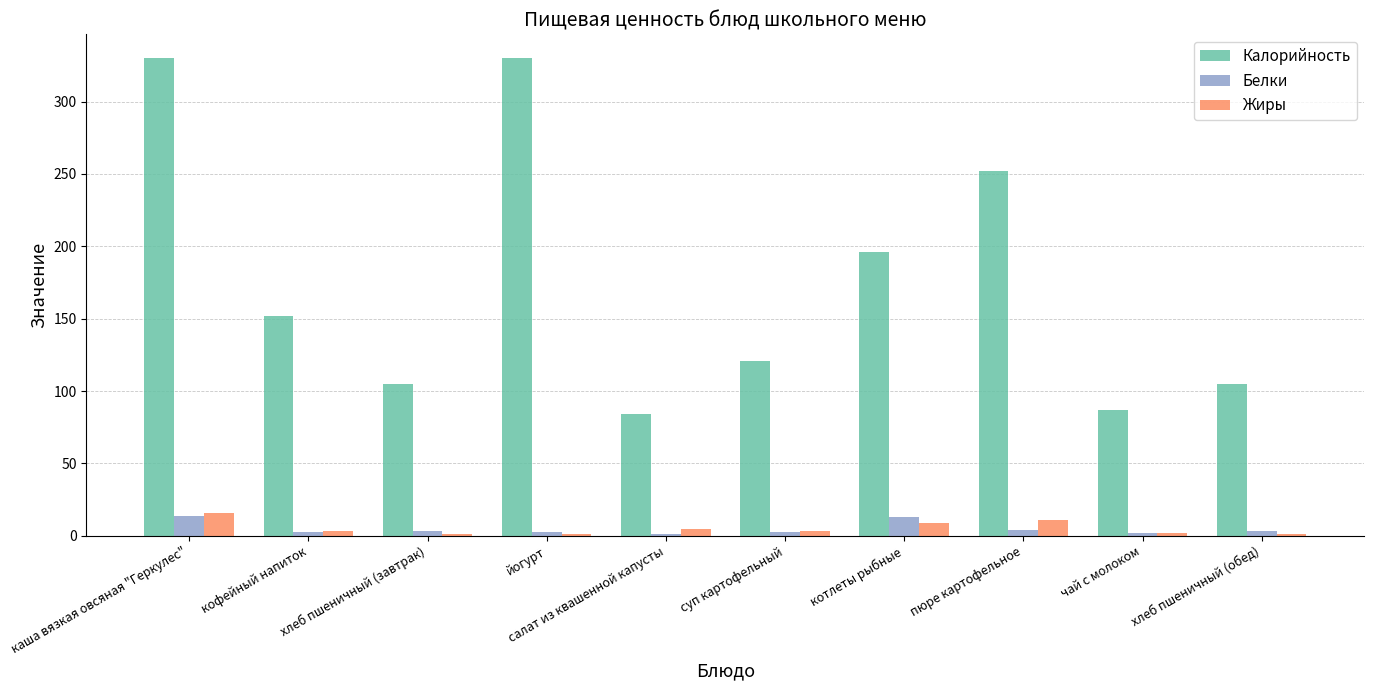

Which series has the widest spread of values?

Калорийность